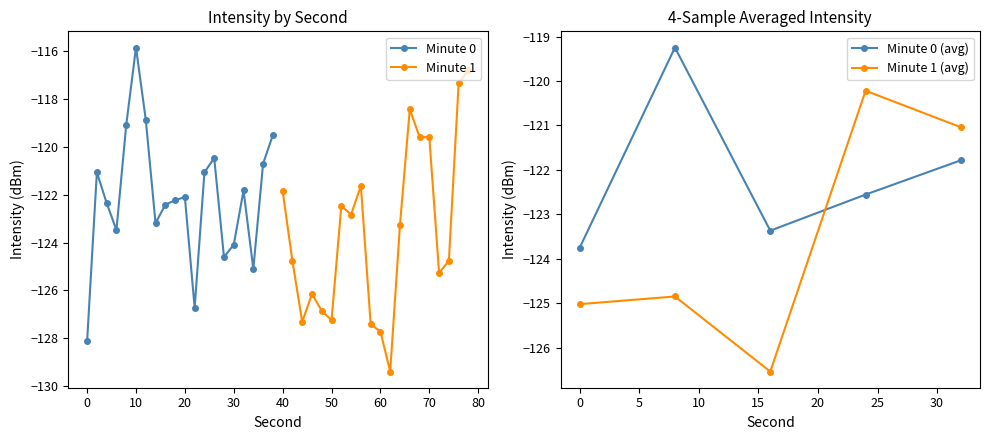

List the labels in order of value, smallest first.

0, 22, 34, 28, 30, 6, 14, 16, 4, 18, 20, 32, 2, 24, 36, 26, 38, 8, 12, 10